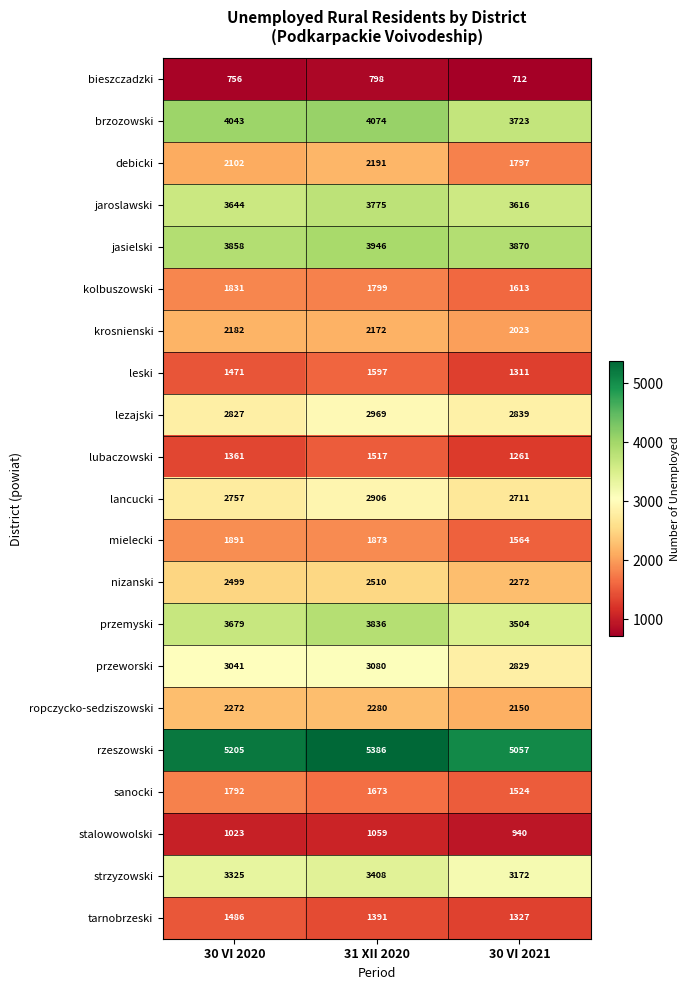

Which series has the largest range (max minus min)?

debicki